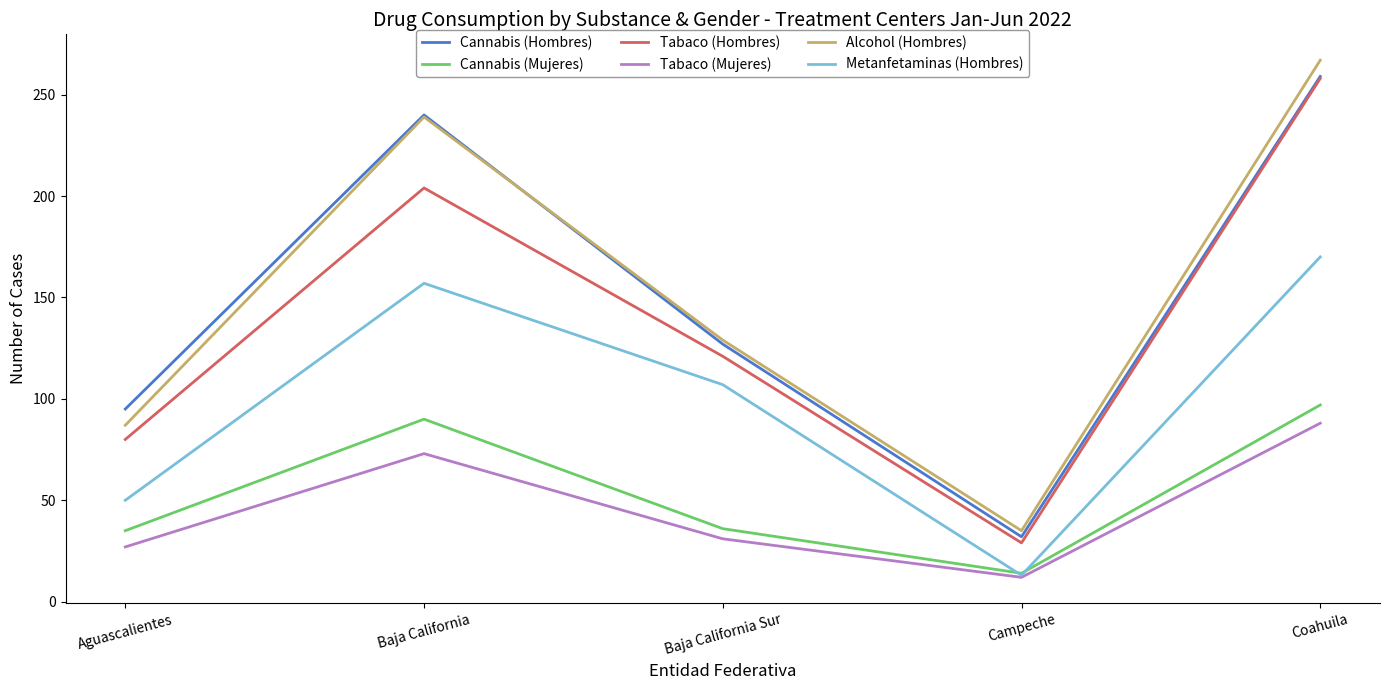

What is the label of the 3rd point from the right?

Baja California Sur